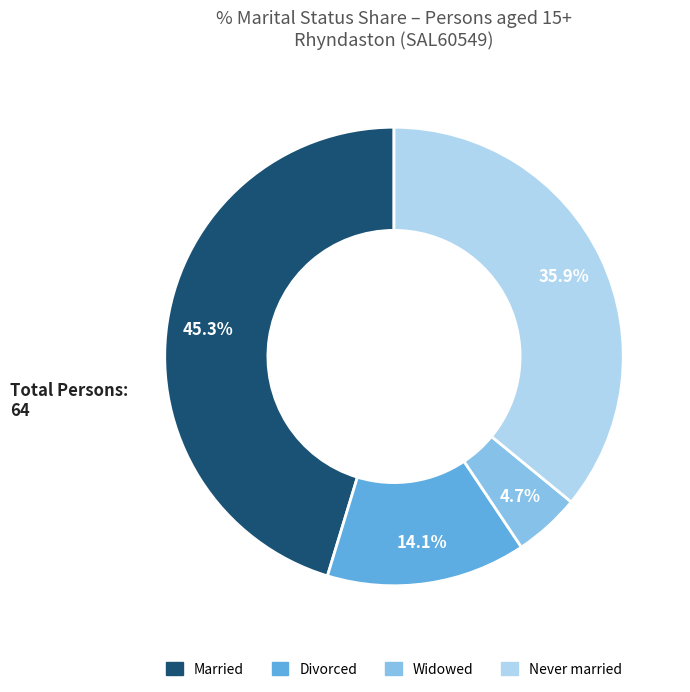

Does any single category account for the majority?

No